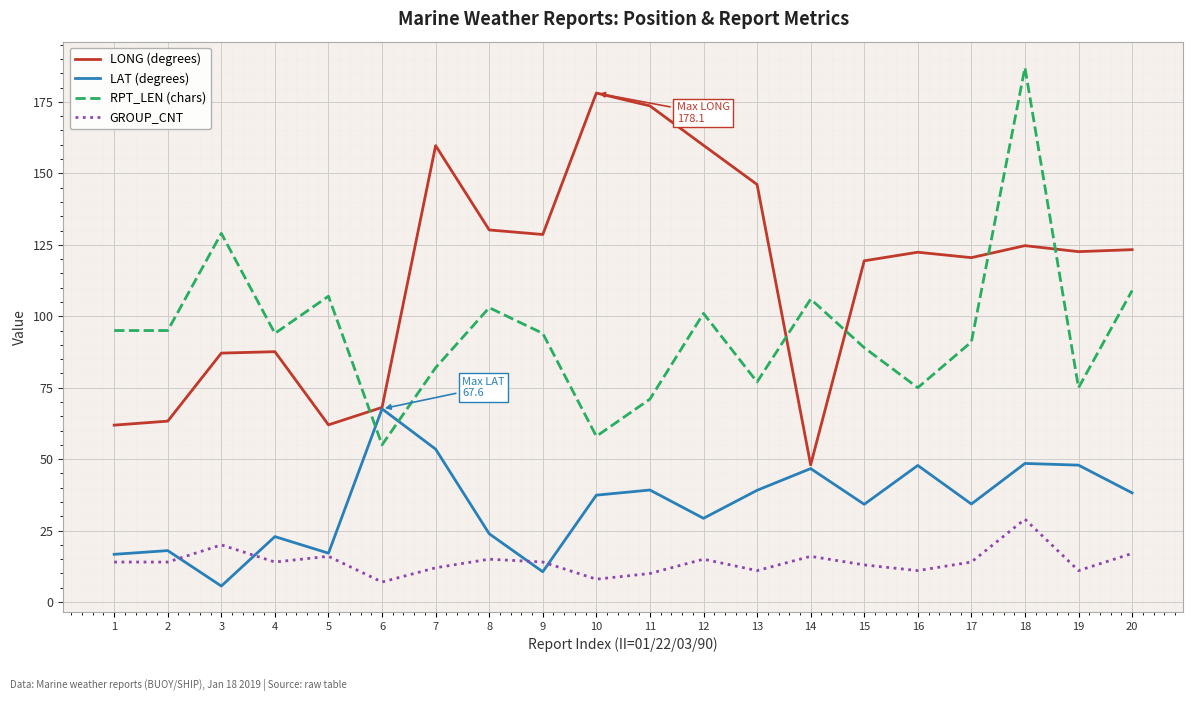

The RPT_LEN (chars) series shows 32.4 at 11. True or false?

False